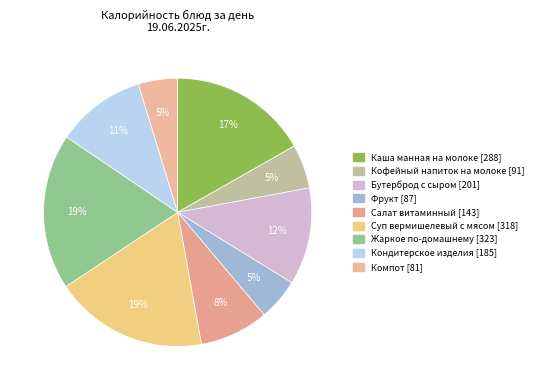

Is the sum of Фрукт and Бутерброд с сыром greater than half?

No